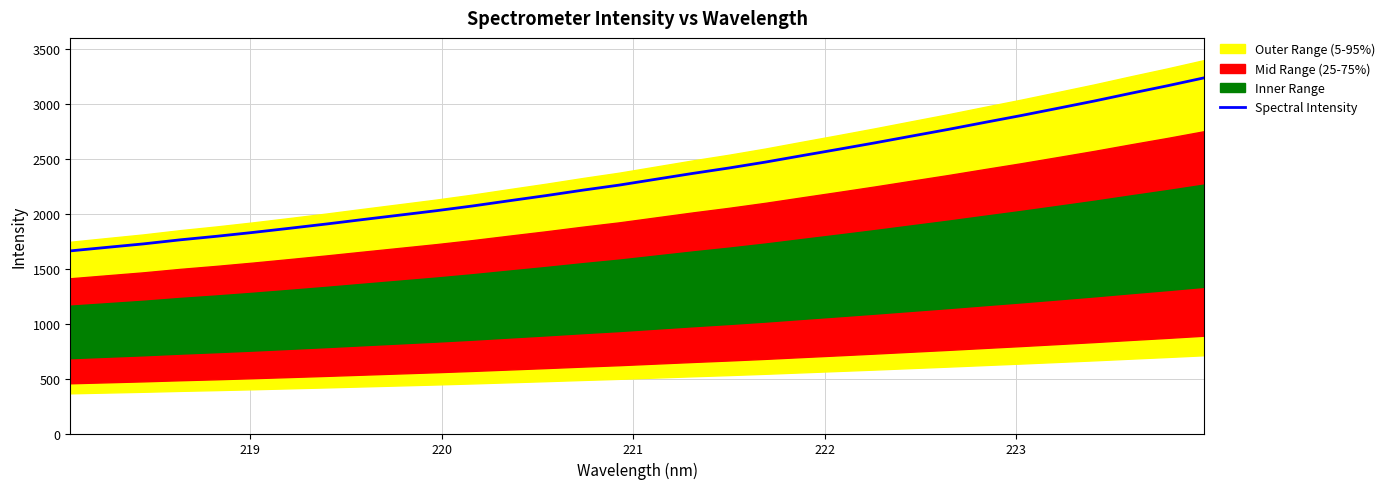

What is the highest value of the Spectral Intensity series?

3235.8